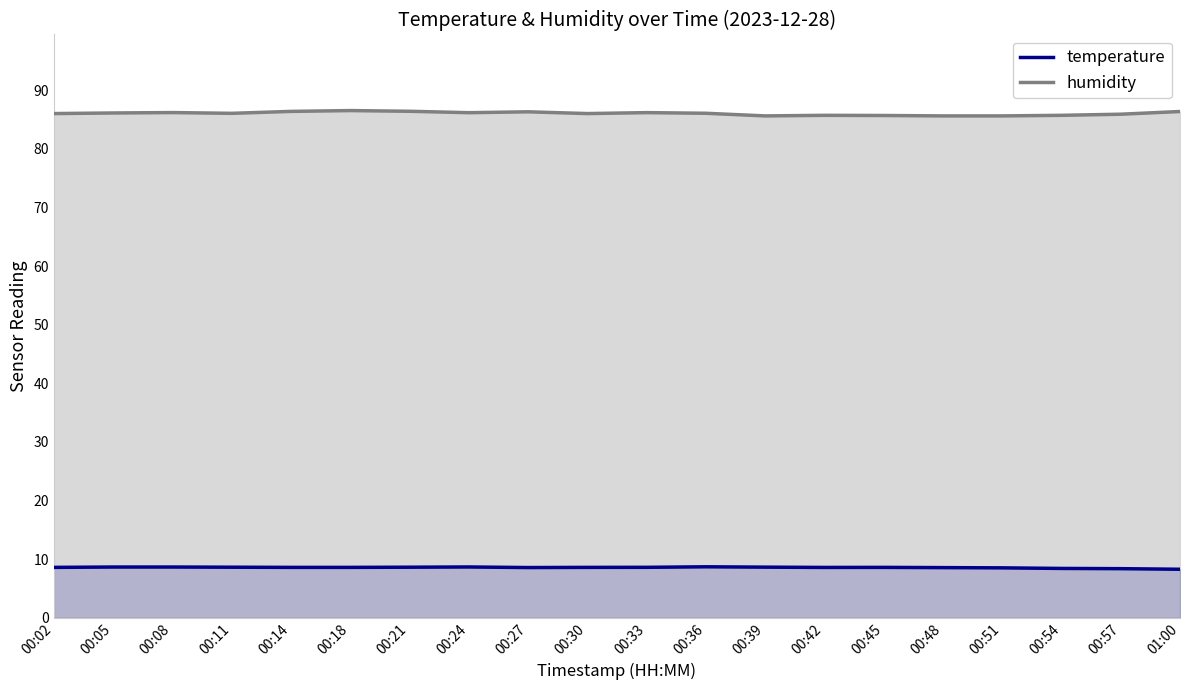

Is it true that humidity equals 47.9 at 00:05?

False